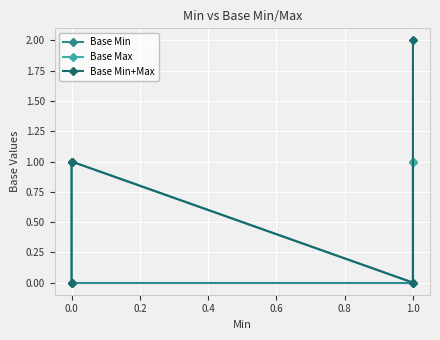

Is the value of Base Min+Max at 1.0 greater than the value of Base Min at 0.0?

No